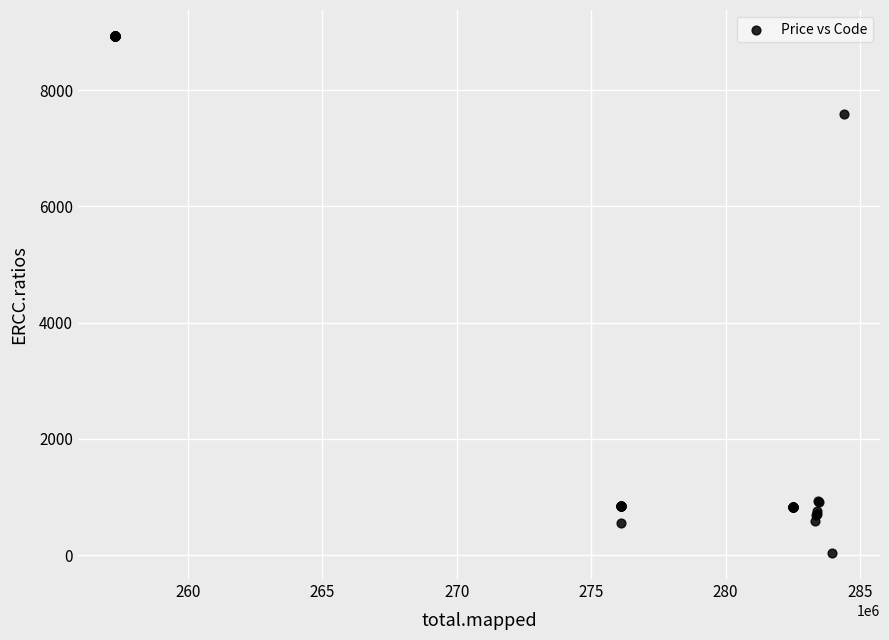

What Y value in the scatter plot is closest to 4483?

7596.5